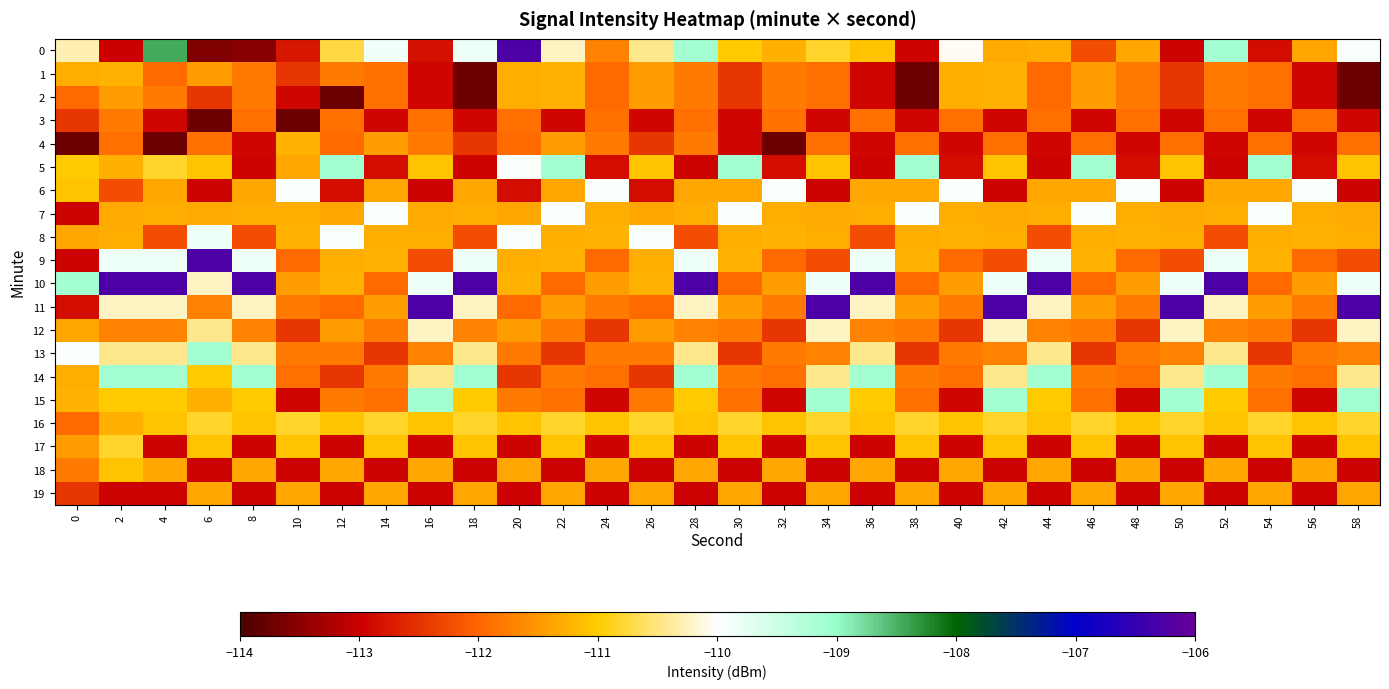

At how many categories does at least one series exceed -109?

15